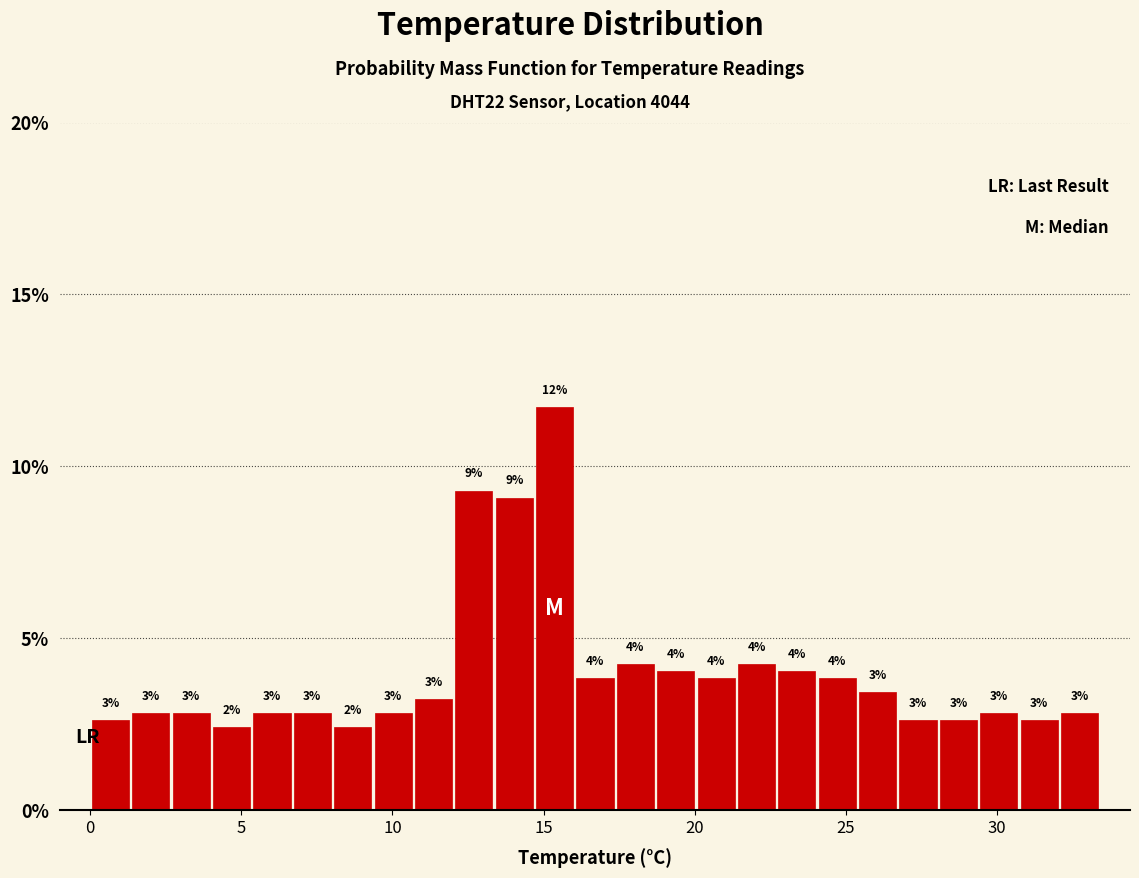

Read against the x-axis, roughly where is the centre of the tallest bar?

15.5